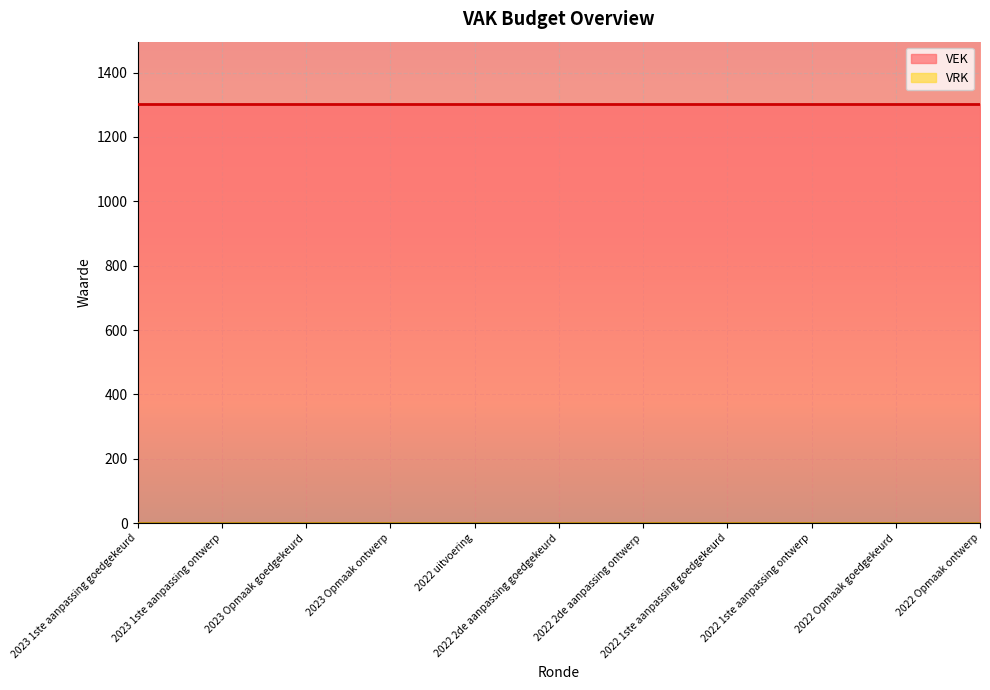

Which series has the largest range (max minus min)?

VEK